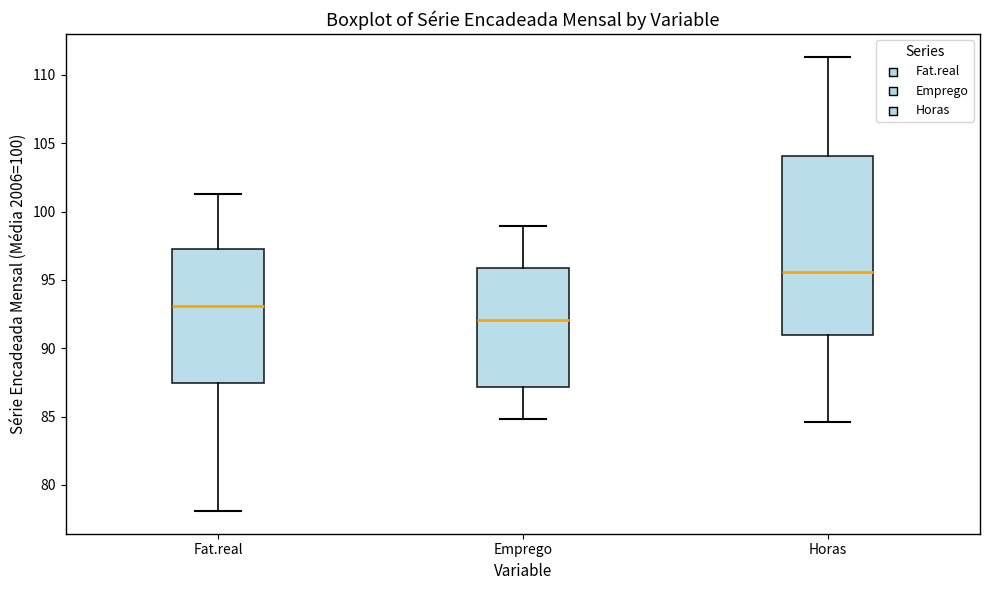

Reading left to right, read every box against the y-axis: the position of its median line, the range the box covers, and the ends of its whiskers. The values are not printed on the chart, so give them approximately, as read against the axis.

Fat.real: median 93.0, box 87.5 to 97.5, whiskers 78.0 to 101.5
Emprego: median 92.0, box 87.0 to 96.0, whiskers 85.0 to 99.0
Horas: median 95.5, box 91.0 to 104.0, whiskers 84.5 to 111.5